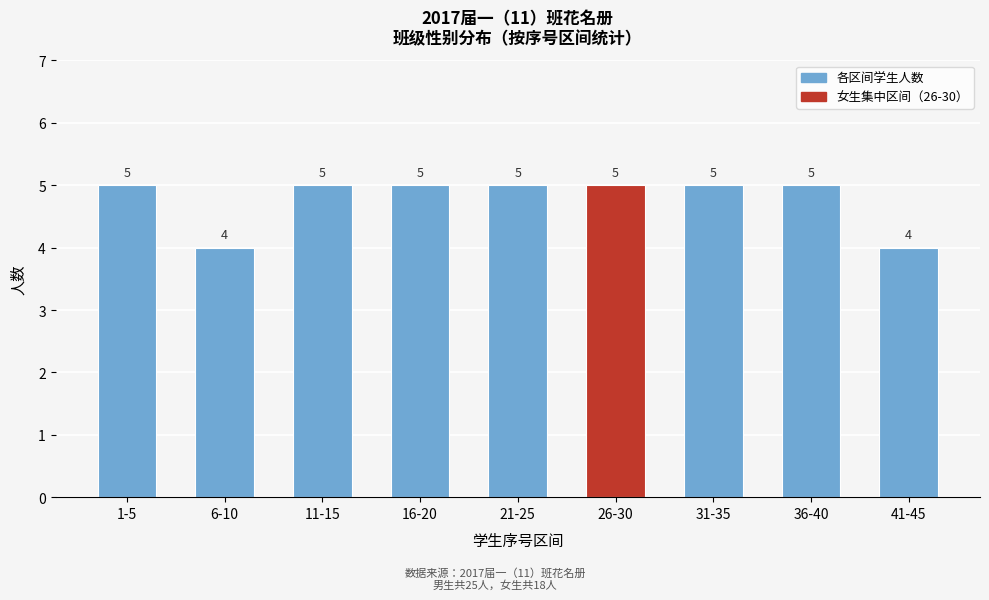

Reading left to right, what are all the values shown in this chart?

5	4	5	5	5	5	5	5	4